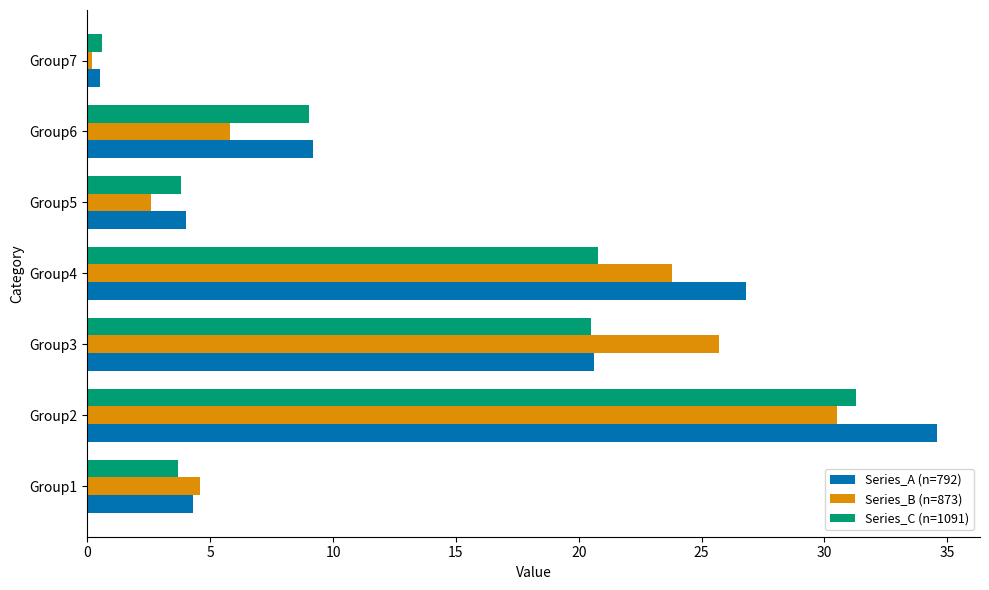

At how many categories does at least one series exceed 8?

4